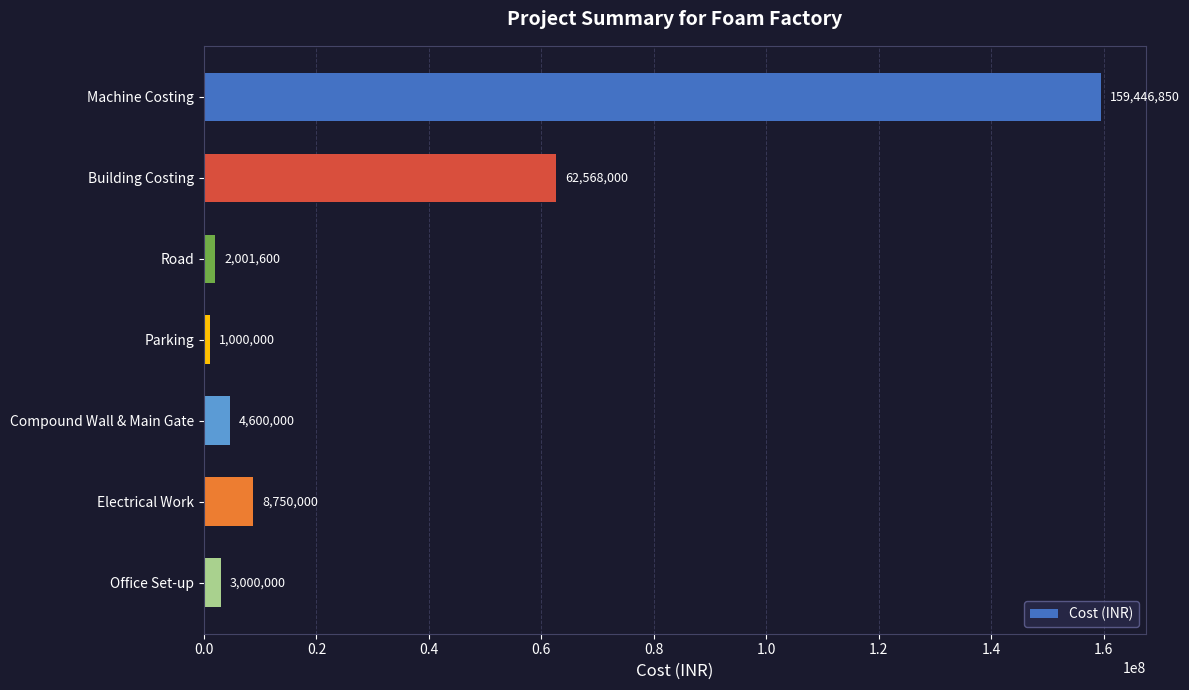

What position from the bottom is Compound Wall & Main Gate?

3